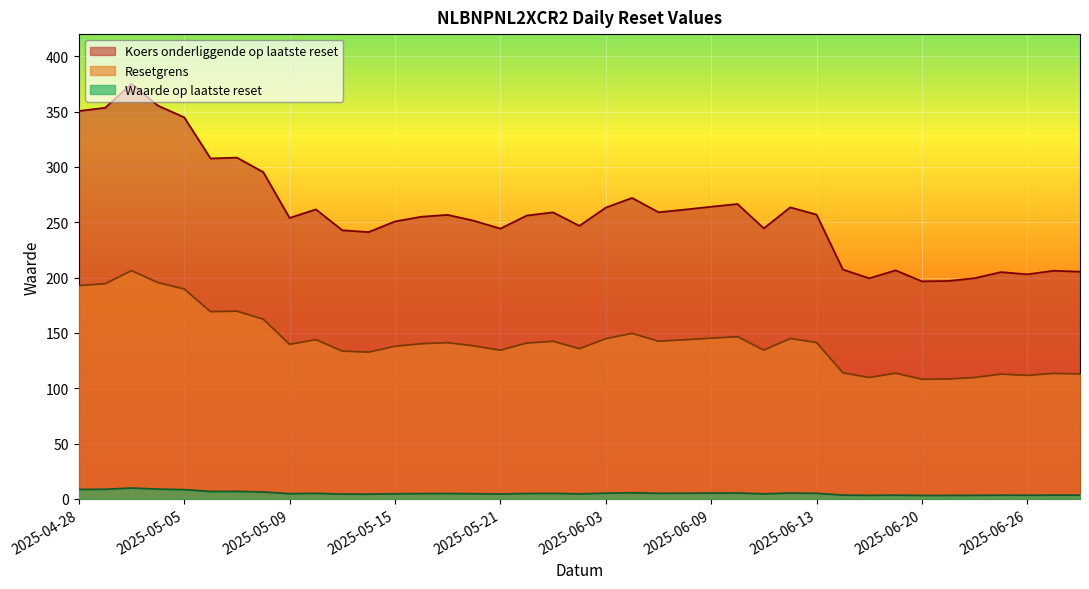

How many lines are shown in the chart?

3